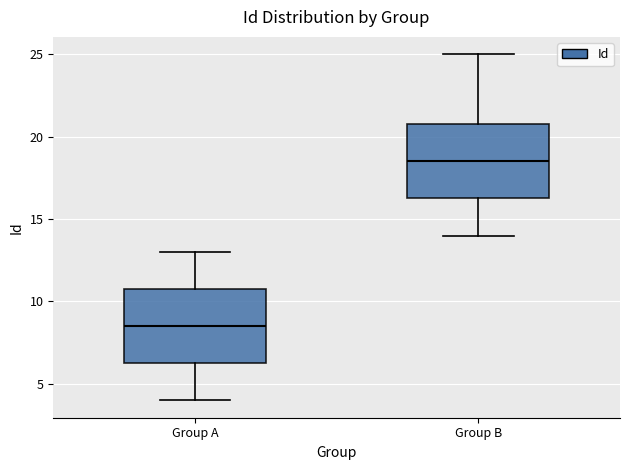

Reading left to right, transcribe this box plot: for each box, give where its median line is, the range the box spans, and where its two whiskers end, as read against the y-axis. The values are not printed on the chart, so give them approximately, as read against the axis.

Group A: median 8.5, box 6.5 to 11.0, whiskers 4.0 to 13.0
Group B: median 18.5, box 16.5 to 21.0, whiskers 14.0 to 25.0